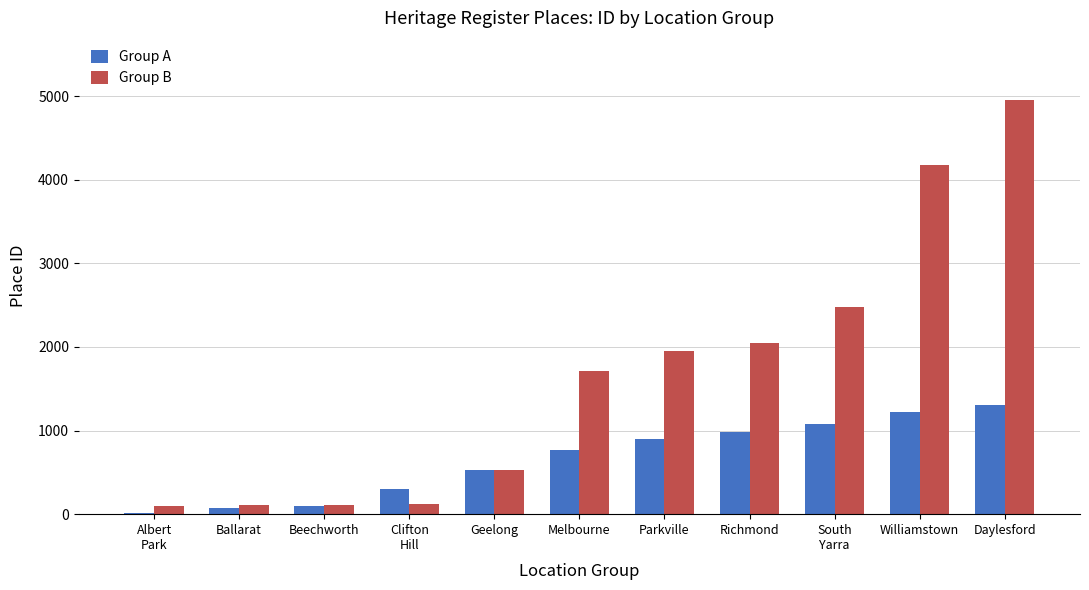

What is the highest value of the Group B series?

4953